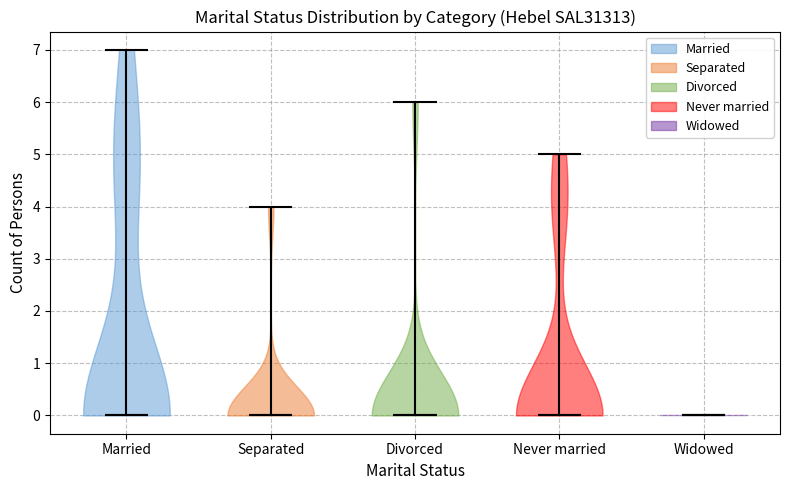

Reading left to right, read every violin against the y-axis: where its median line is, and the lowest and highest points it reaches. The values are not printed on the chart, so give them approximately, as read against the axis.

Married: median line 0, lowest point 0, highest point 7
Separated: median line 0, lowest point 0, highest point 4
Divorced: median line 0, lowest point 0, highest point 6
Never married: median line 0, lowest point 0, highest point 5
Widowed: median line 0, lowest point 0, highest point 0